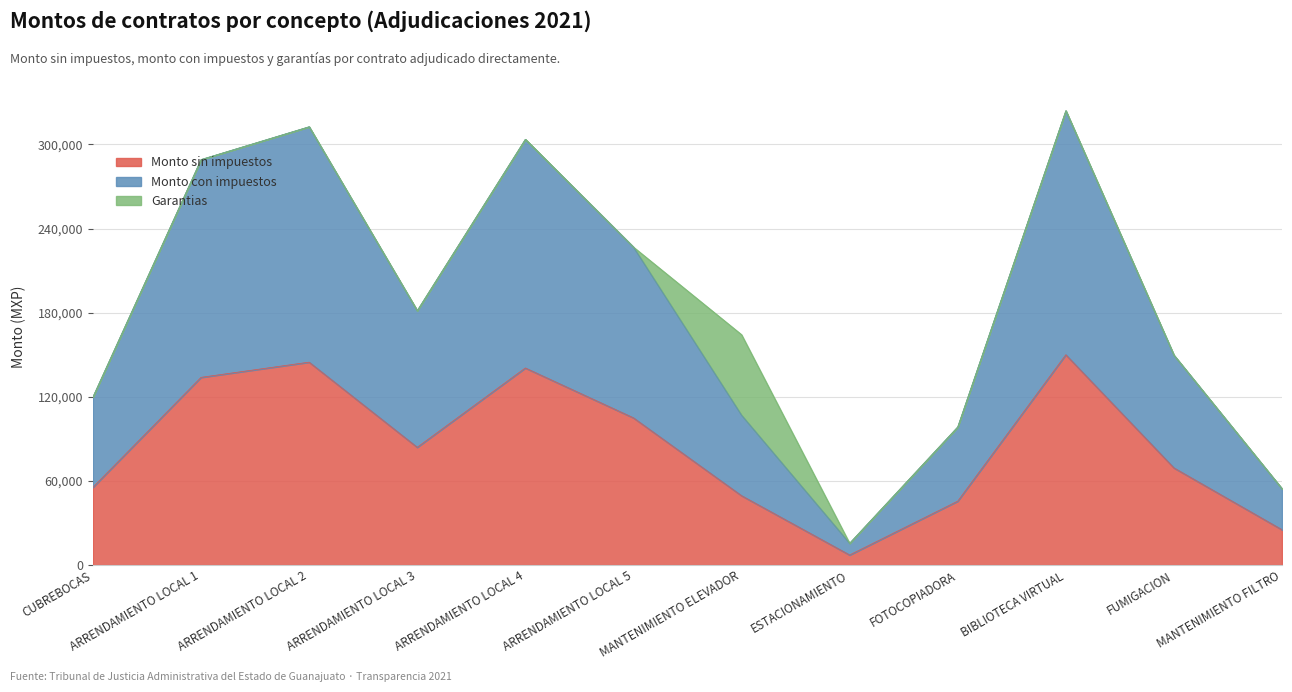

What value does the Monto sin impuestos series have at FOTOCOPIADORA?

45600.0